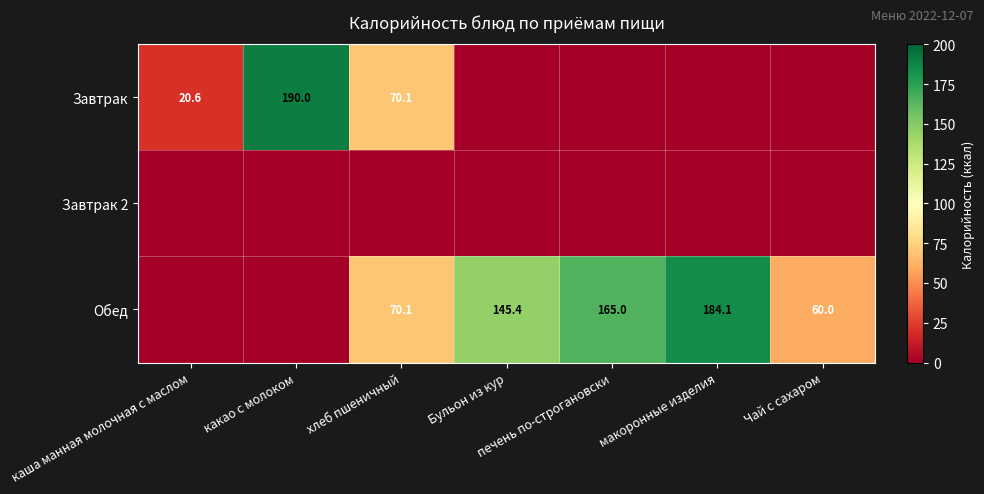

Is it true that Завтрак equals 248.8 at какао с молоком?

False